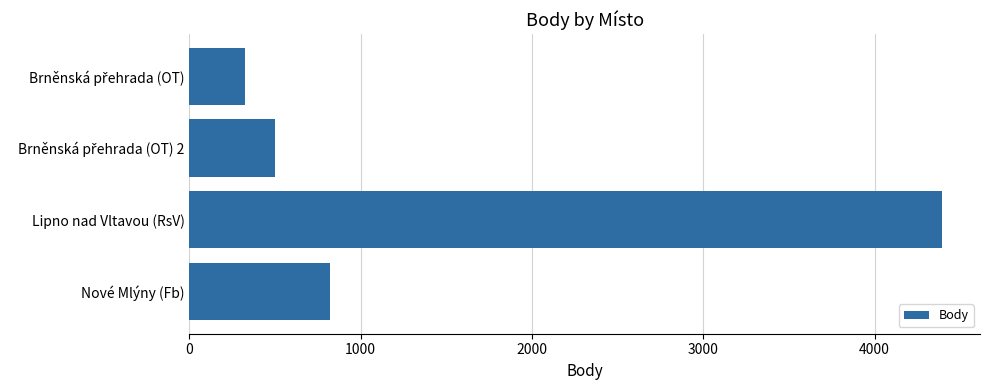

Are the bars grouped side by side (vs. stacked)?

No